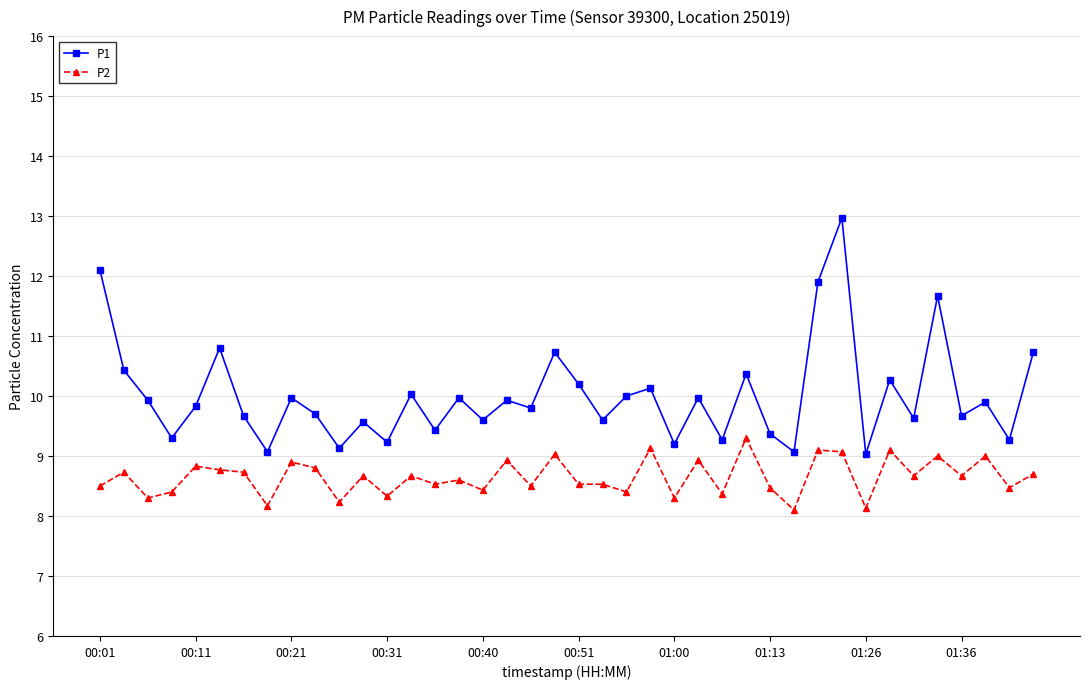

What is the value of the P1 point at the 23rd from the left?

10.0